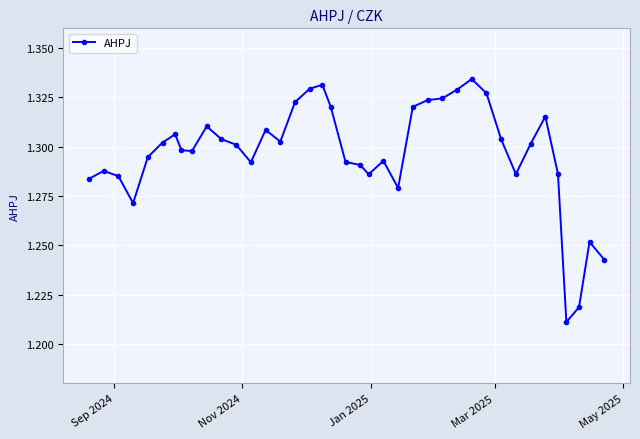

True or false: there are more than 0 points higher than both neighbors.

True